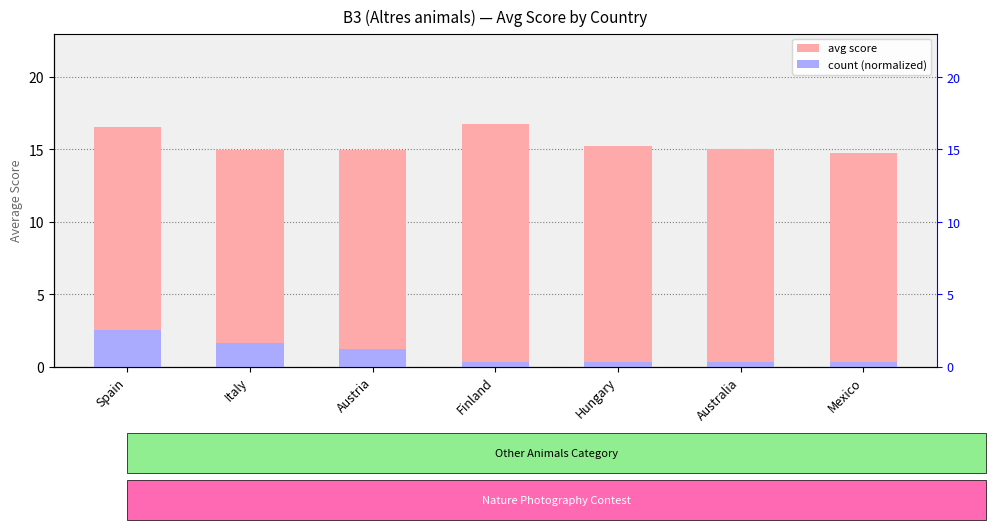

At which category is the sum across all series the highest?

Spain